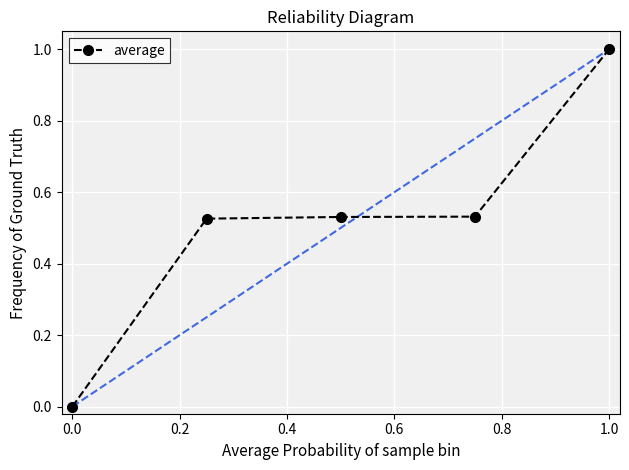

What is the sum of all values?

2.6